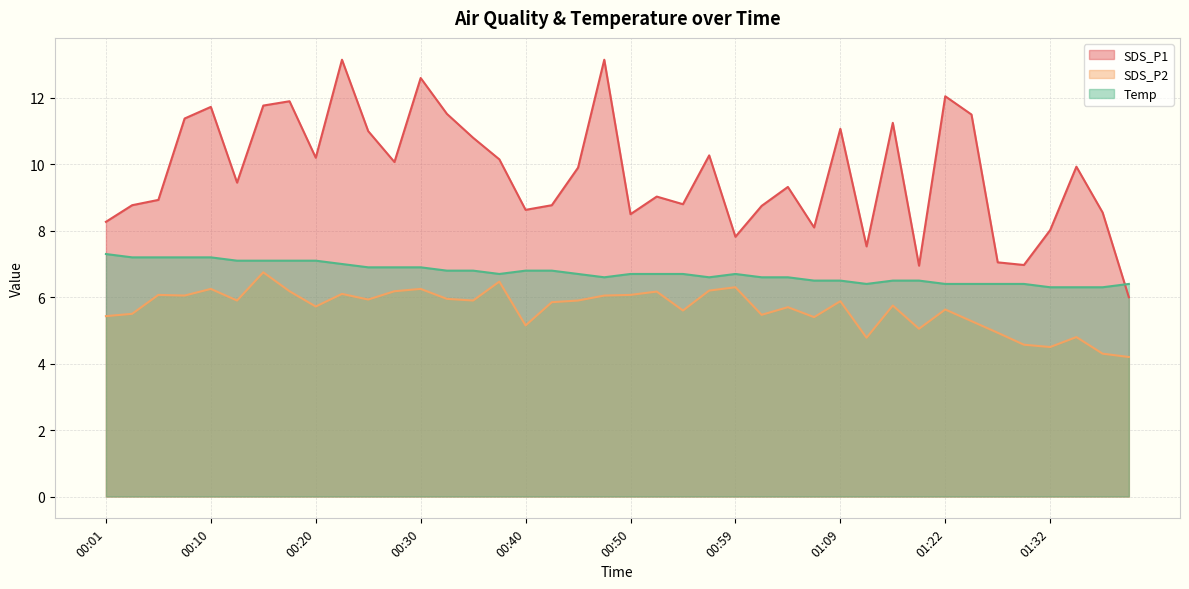

Where is SDS_P2 nearest to the value 5?

01:19